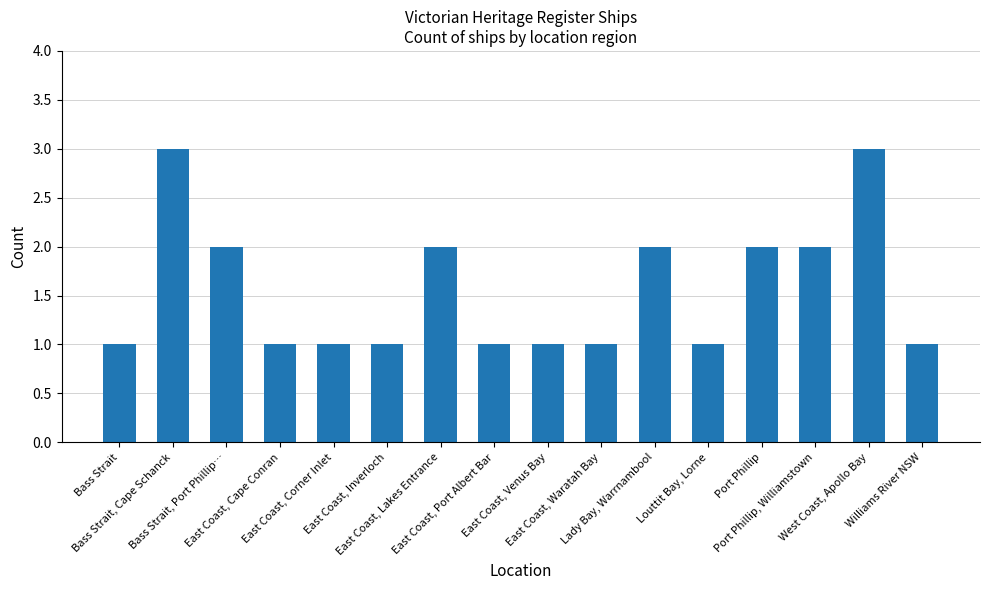

What is the greatest value displayed?

3